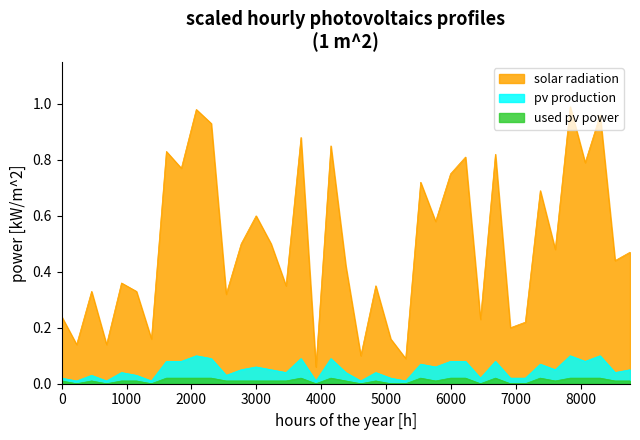

Count the used pv power values in the range 0 to 1.

39